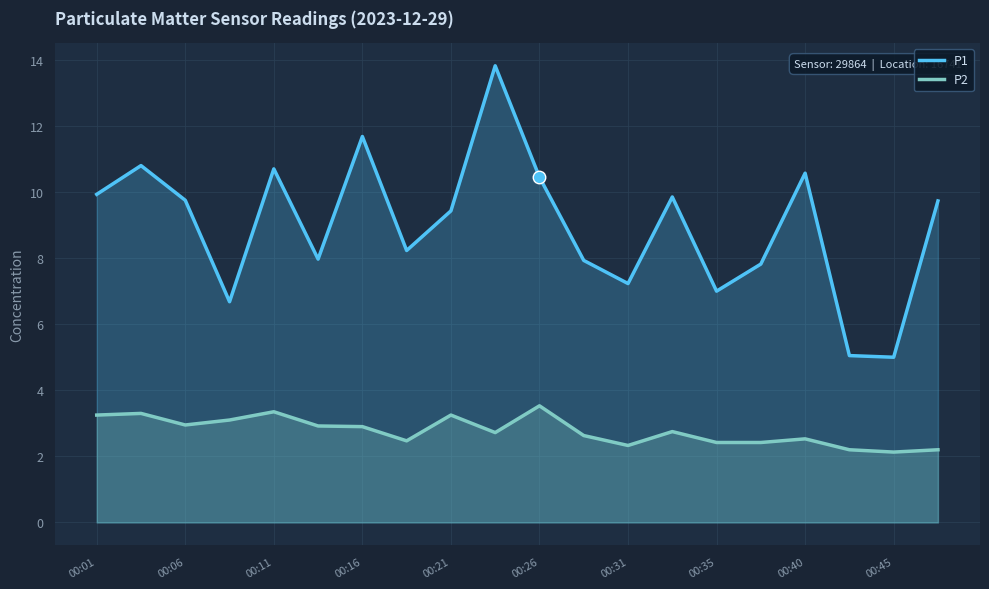

Is the value of P2 at 00:16 greater than the value of P1 at 00:16?

No